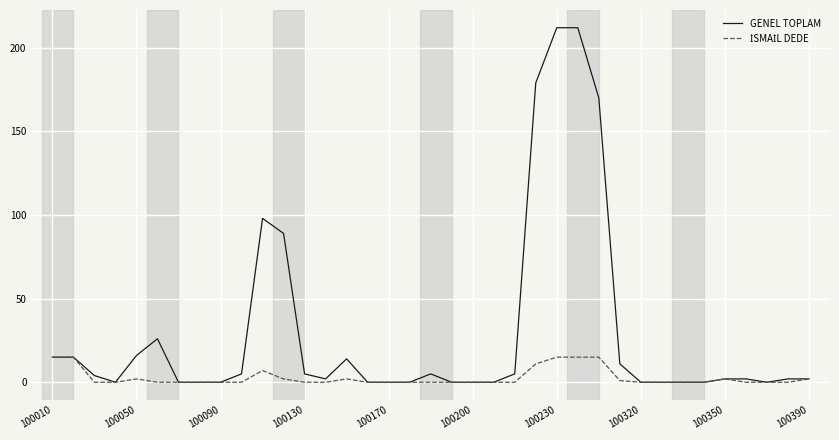

What is the highest value of the GENEL TOPLAM series?

212